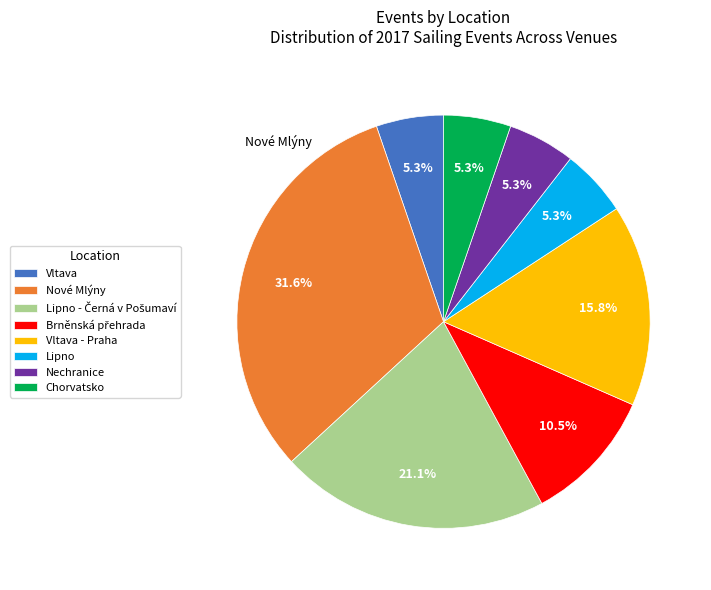

What percentage do Vltava - Praha and Chorvatsko together represent?

21.1%